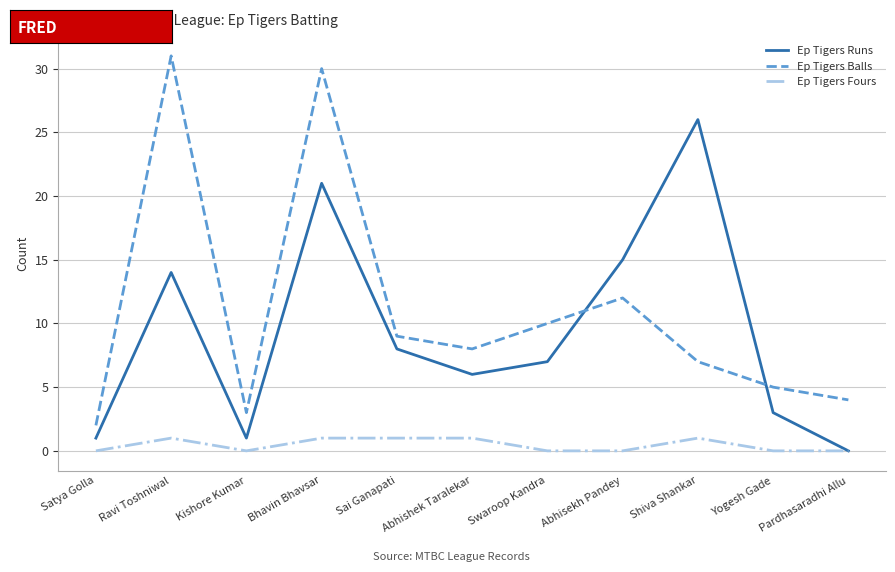

Read the Ep Tigers Fours value at Bhavin Bhavsar.

1